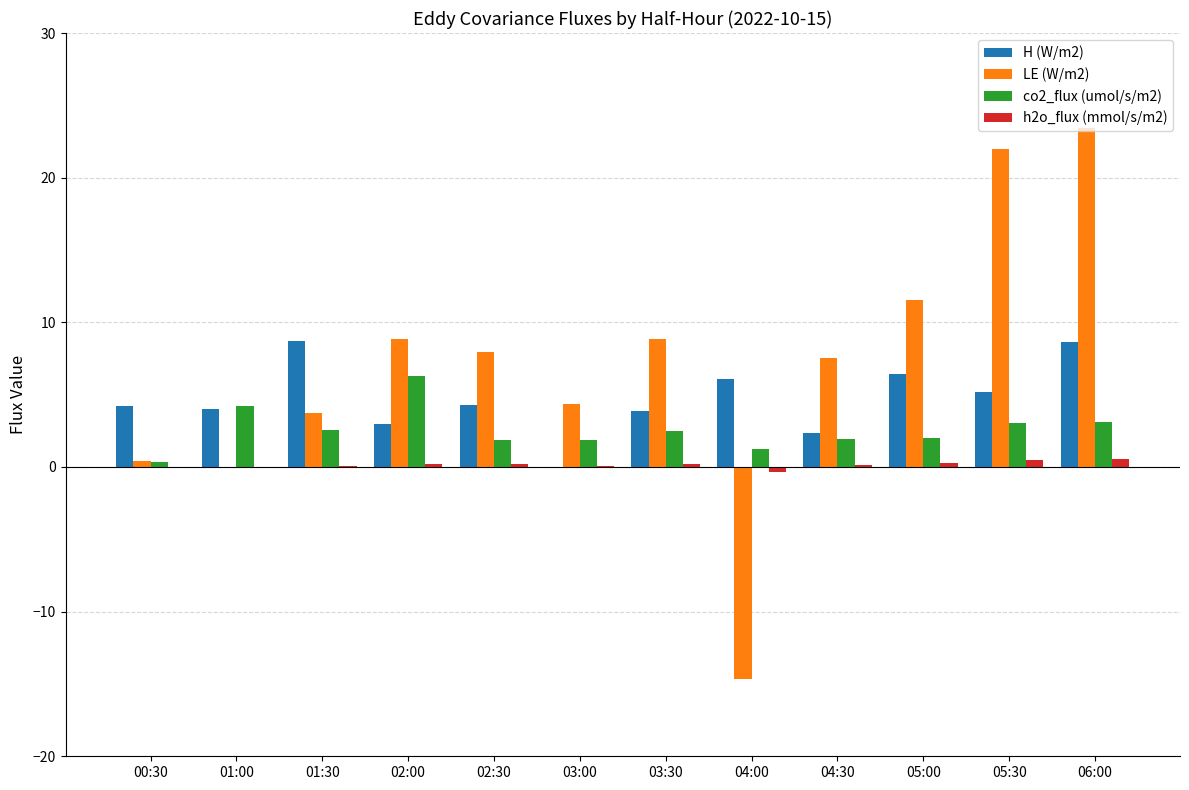

At which label does co2_flux (umol/s/m2) reach its peak?

02:00